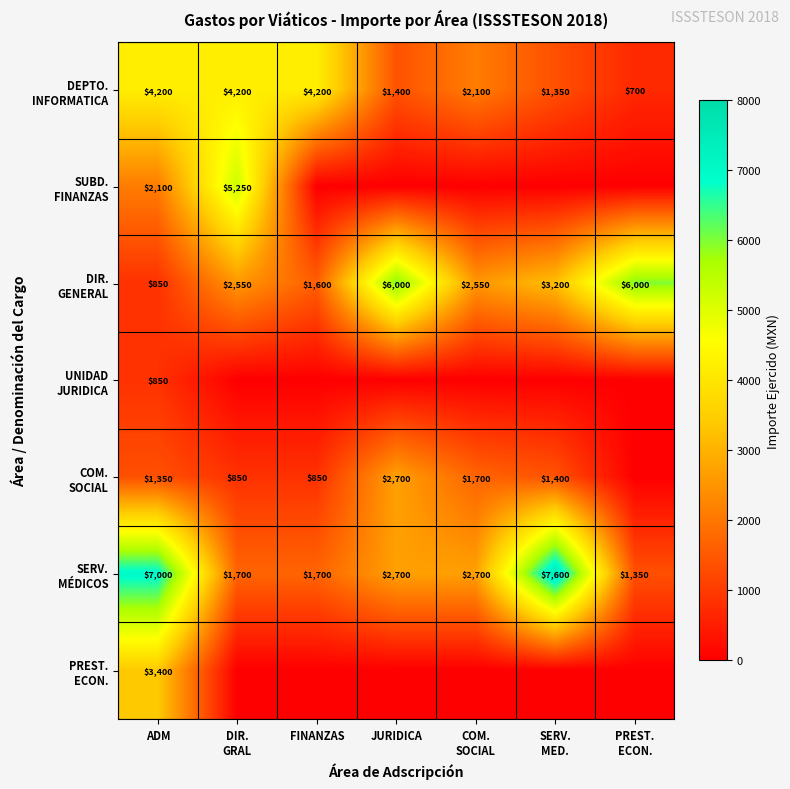

What is the difference between the highest and lowest values at ADM?

6150